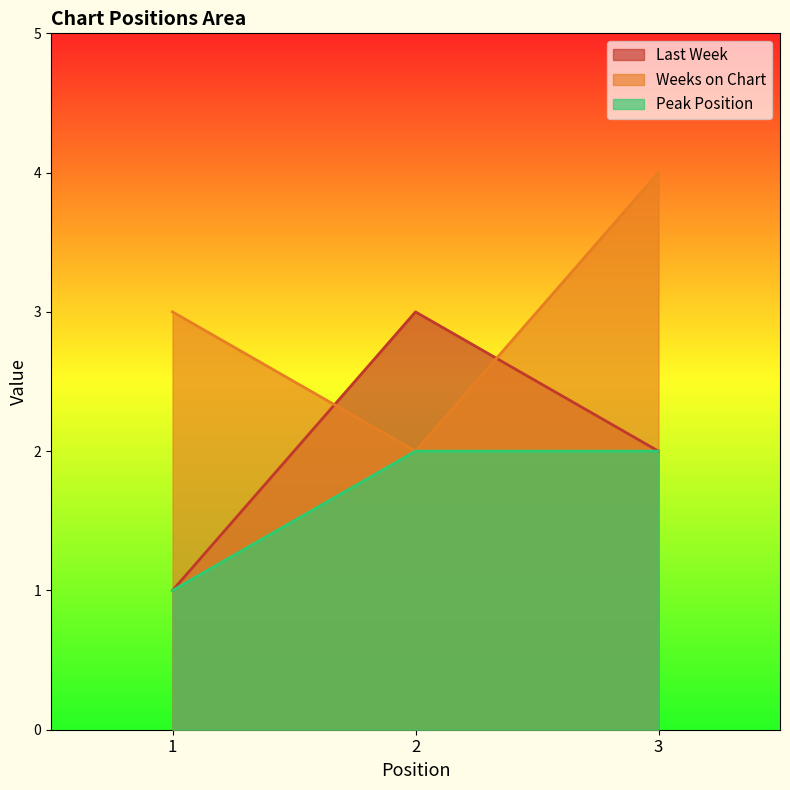

What is the average value of the Peak Position series?

2